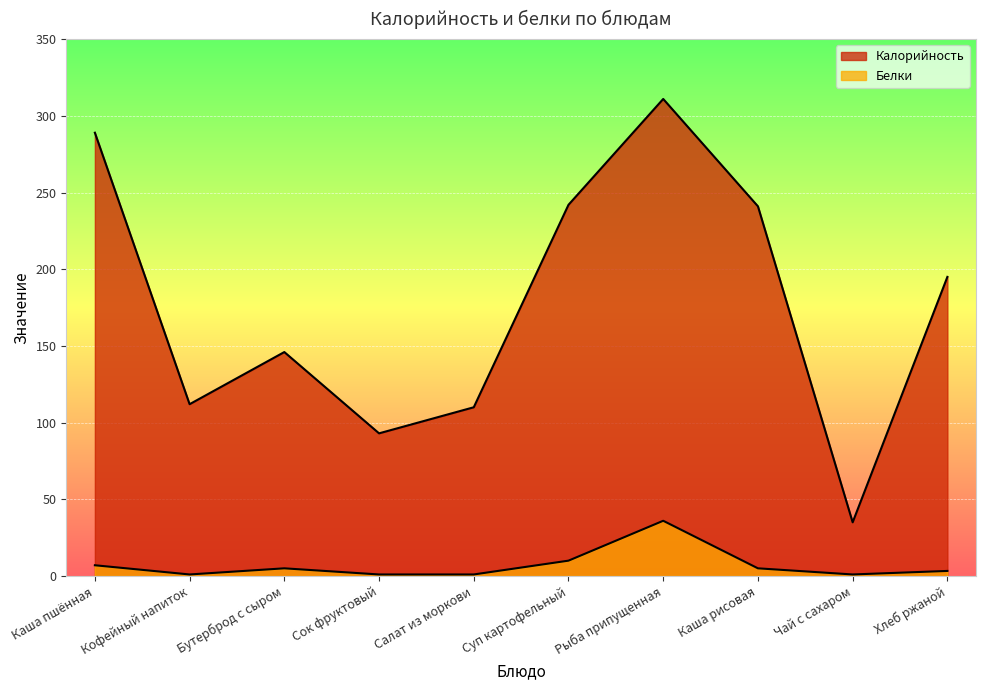

Is it true that Калорийность equals 93.0 at Сок фруктовый?

True